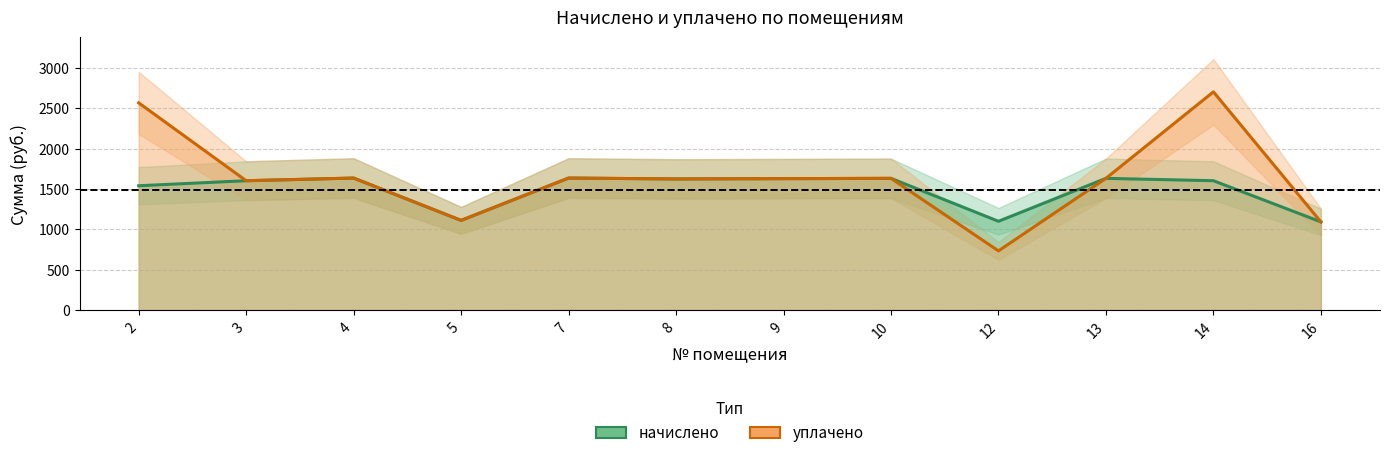

Reading left to right, list all the values displayed in this chart.

начислено: 1539.7	1602.0	1635.0	1110.8	1635.0	1624.0	1627.7	1631.4	1099.8	1631.4	1602.0	1092.5
уплачено: 2566.2	1602.0	1635.0	1110.8	1635.0	1624.0	1627.7	1631.4	733.2	1631.4	2702.2	1092.5